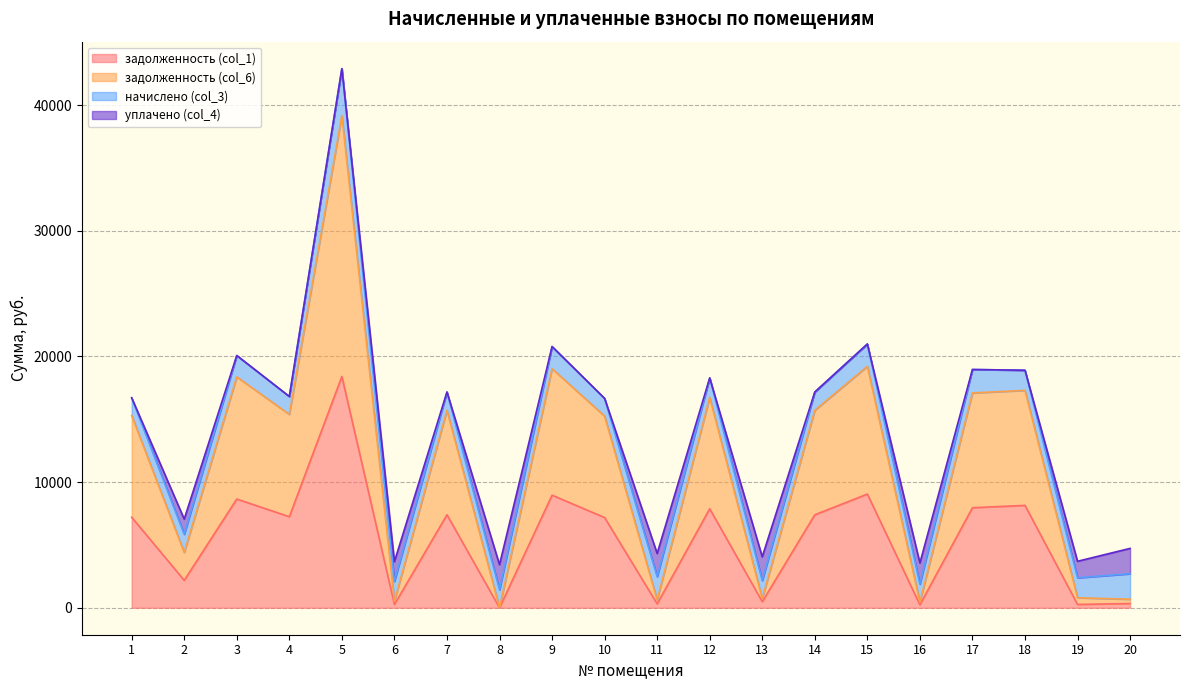

What is the total value across all series at 12?

18288.6